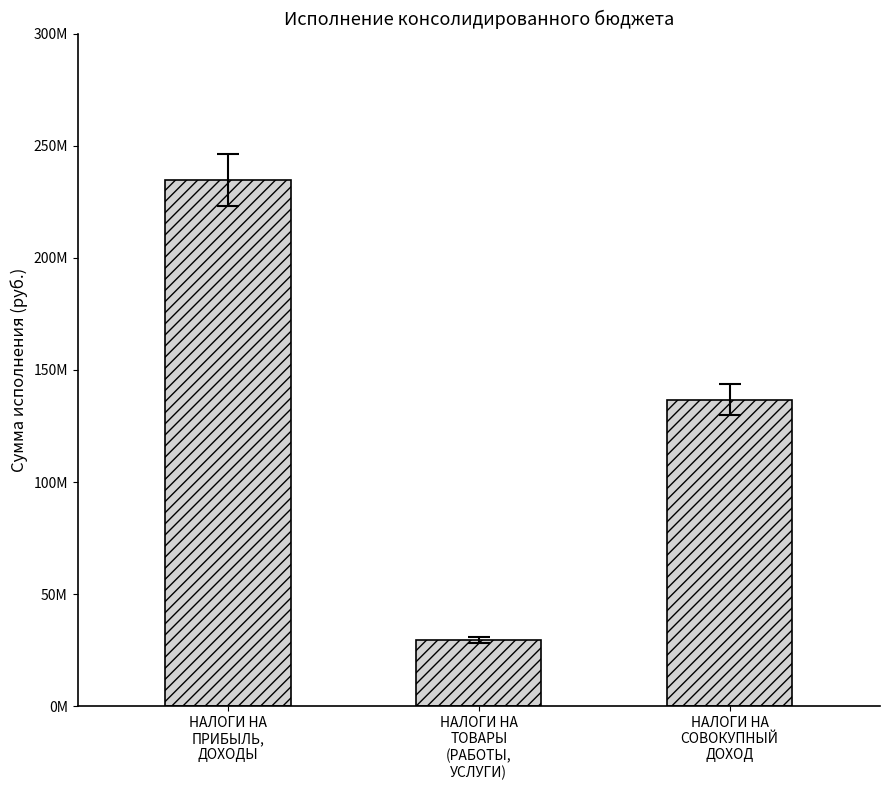

List the labels in order of value, largest first.

НАЛОГИ НА
ПРИБЫЛЬ,
ДОХОДЫ, НАЛОГИ НА
СОВОКУПНЫЙ
ДОХОД, НАЛОГИ НА
ТОВАРЫ
(РАБОТЫ,
УСЛУГИ)